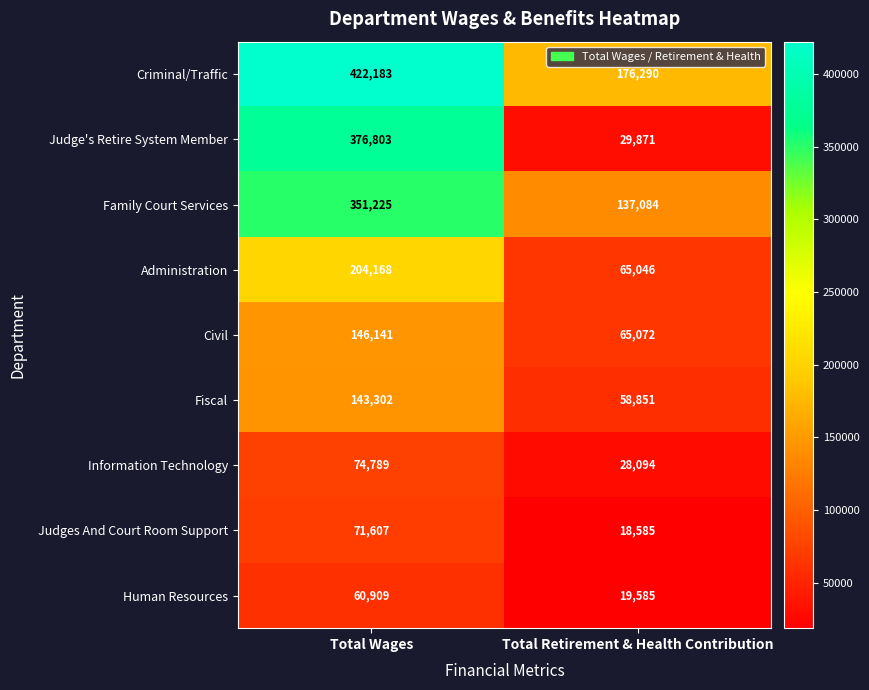

Reading left to right, list all the values displayed in this chart.

Criminal/Traffic: 422183	176290
Judge's Retire System Member: 376803	29871
Family Court Services: 351225	137084
Administration: 204168	65046
Civil: 146141	65072
Fiscal: 143302	58851
Information Technology: 74789	28094
Judges And Court Room Support: 71607	18585
Human Resources: 60909	19585